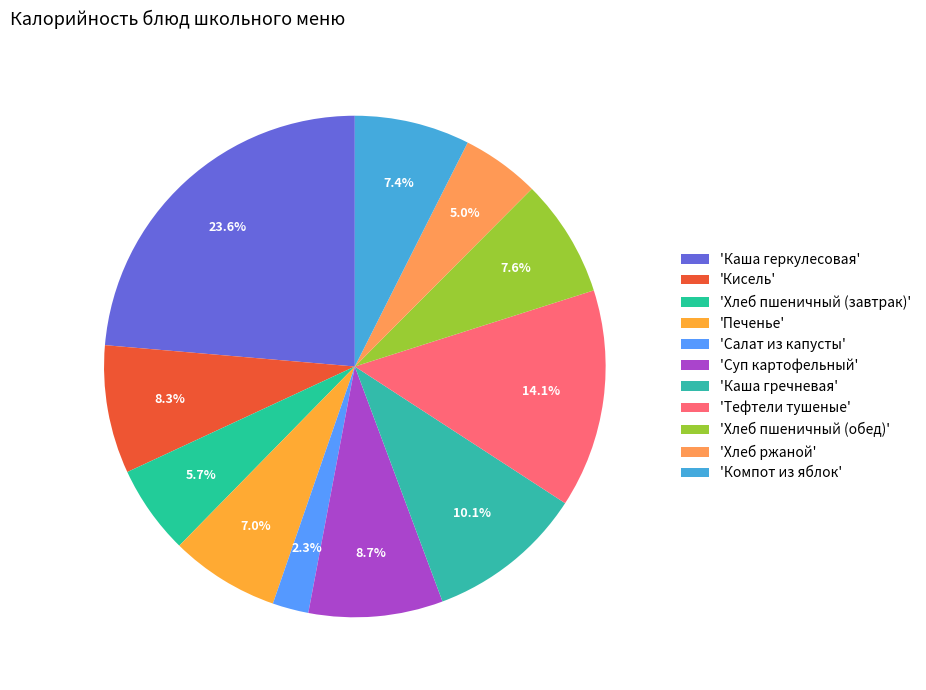

How many slices are in this pie chart?

11